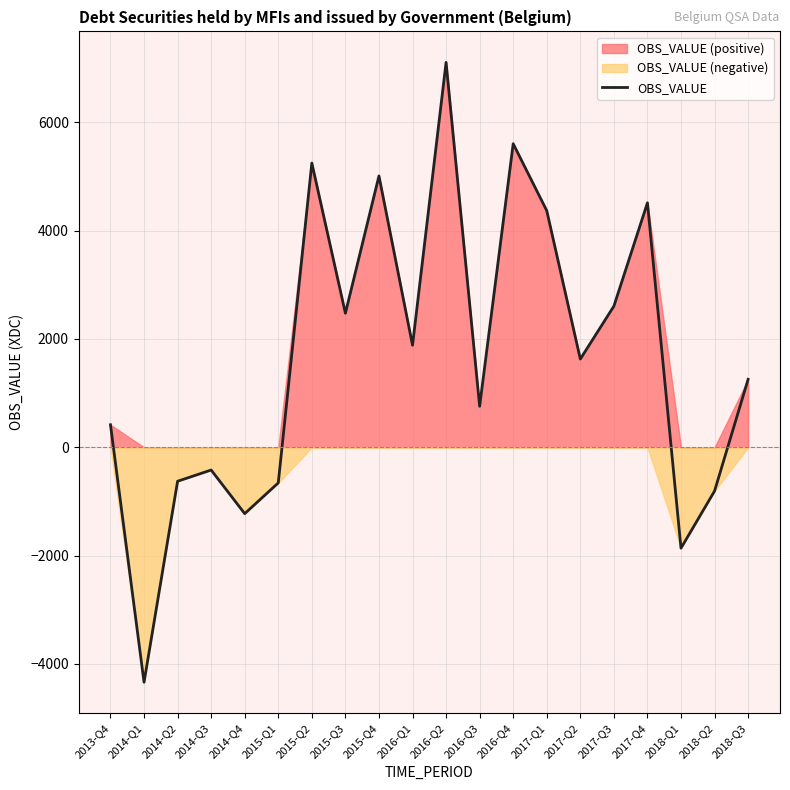

At which category does the chart reach its peak across all series?

2016-Q2